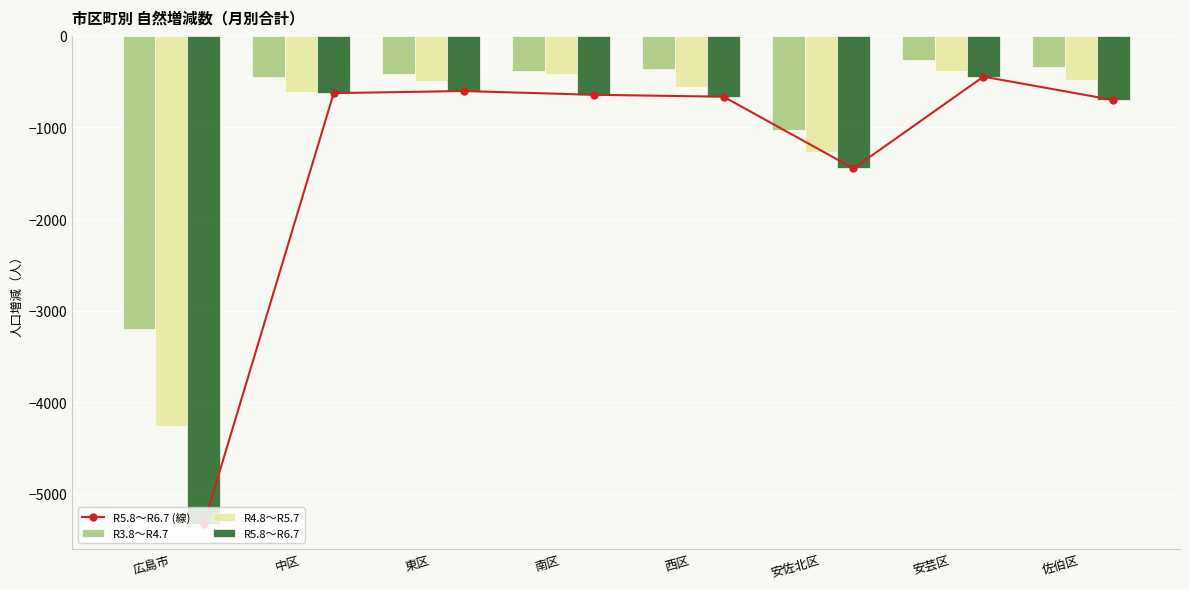

Between 安佐北区 and 安芸区, which series saw the biggest shift?

R5.8～R6.7 (線)